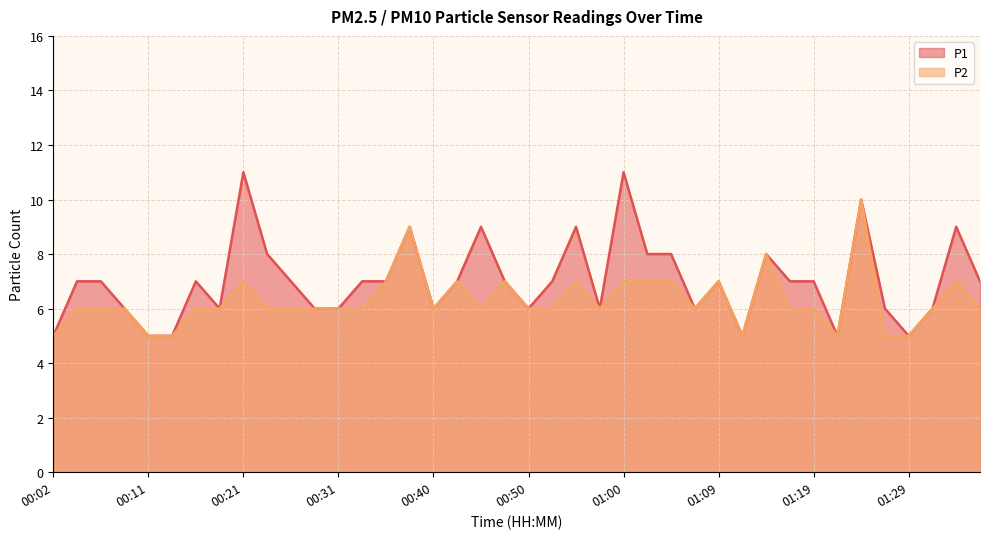

Where is P2 nearest to the value 7?

00:21